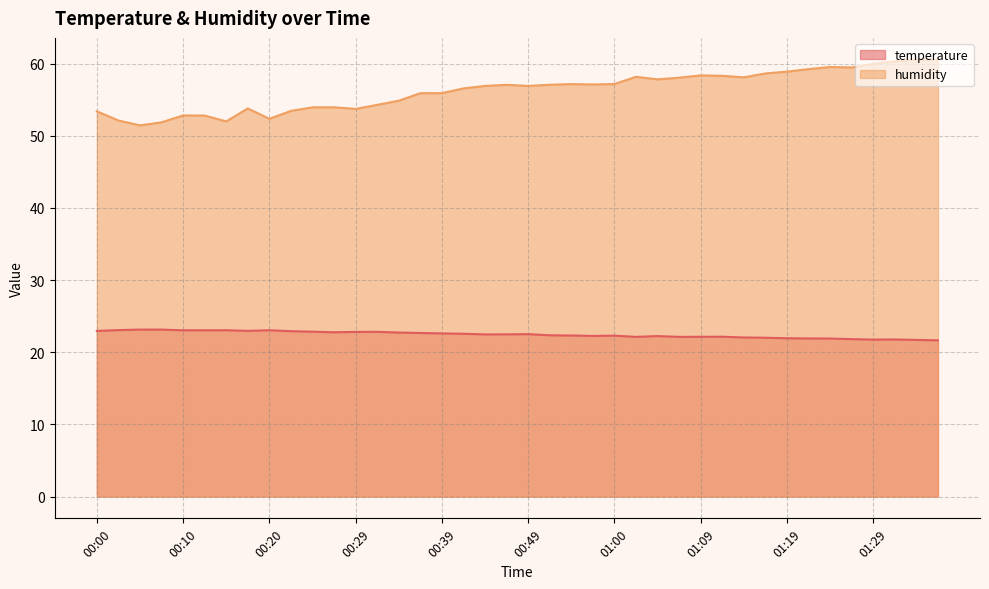

Rank the series at 01:19 from lowest to highest value.

temperature, humidity